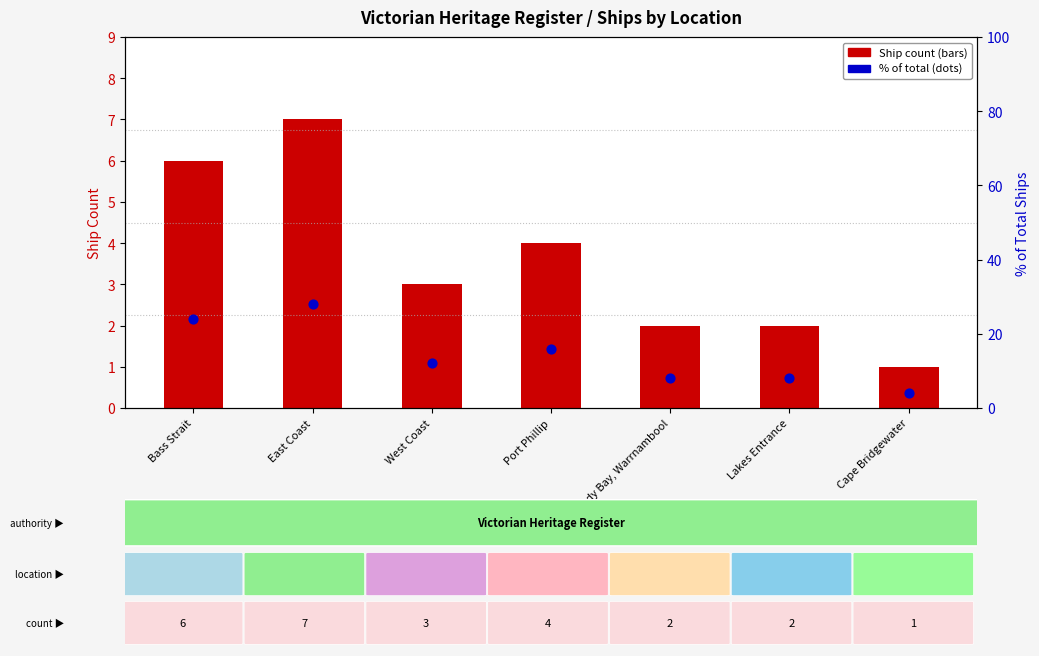

What are all the series names shown in the legend?

Ship count, % of total